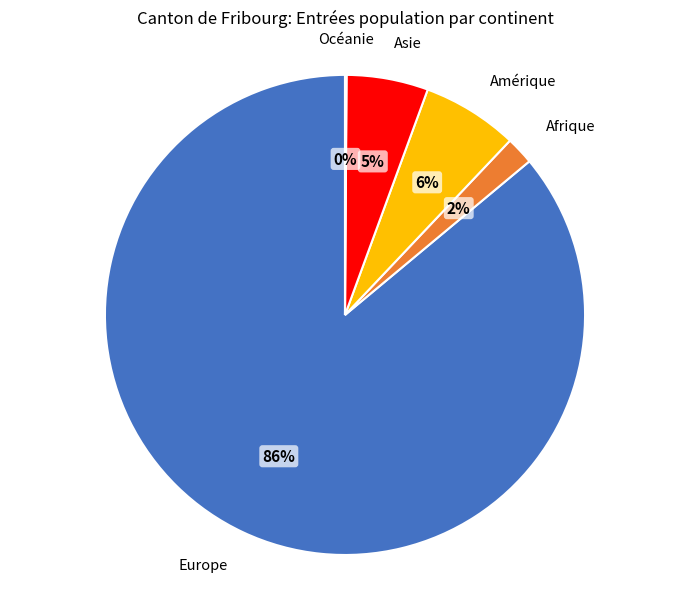

Combined, do Asie and Afrique account for over 50%?

No